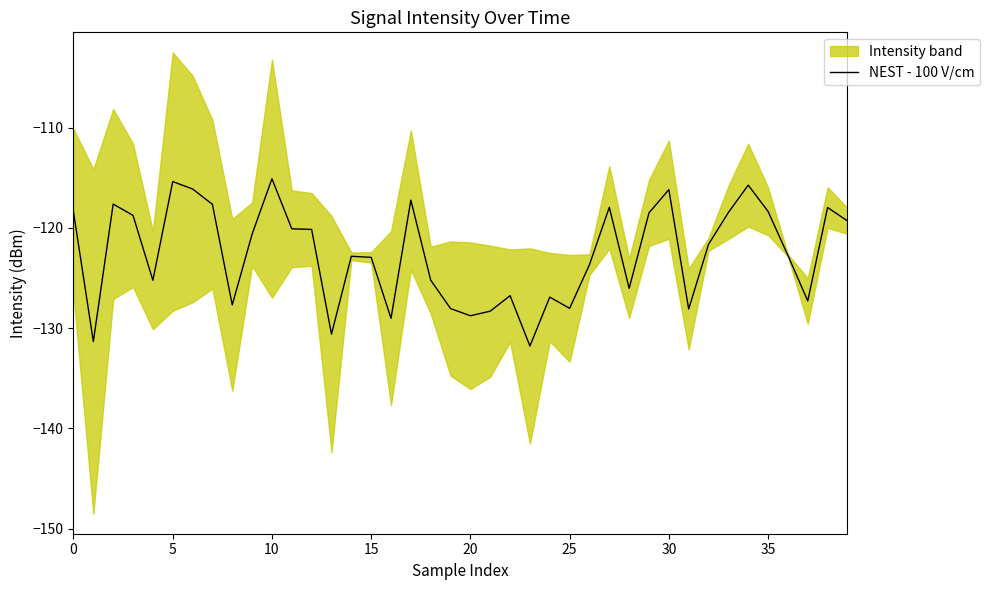

Is this an area chart (filled region under the line)?

No